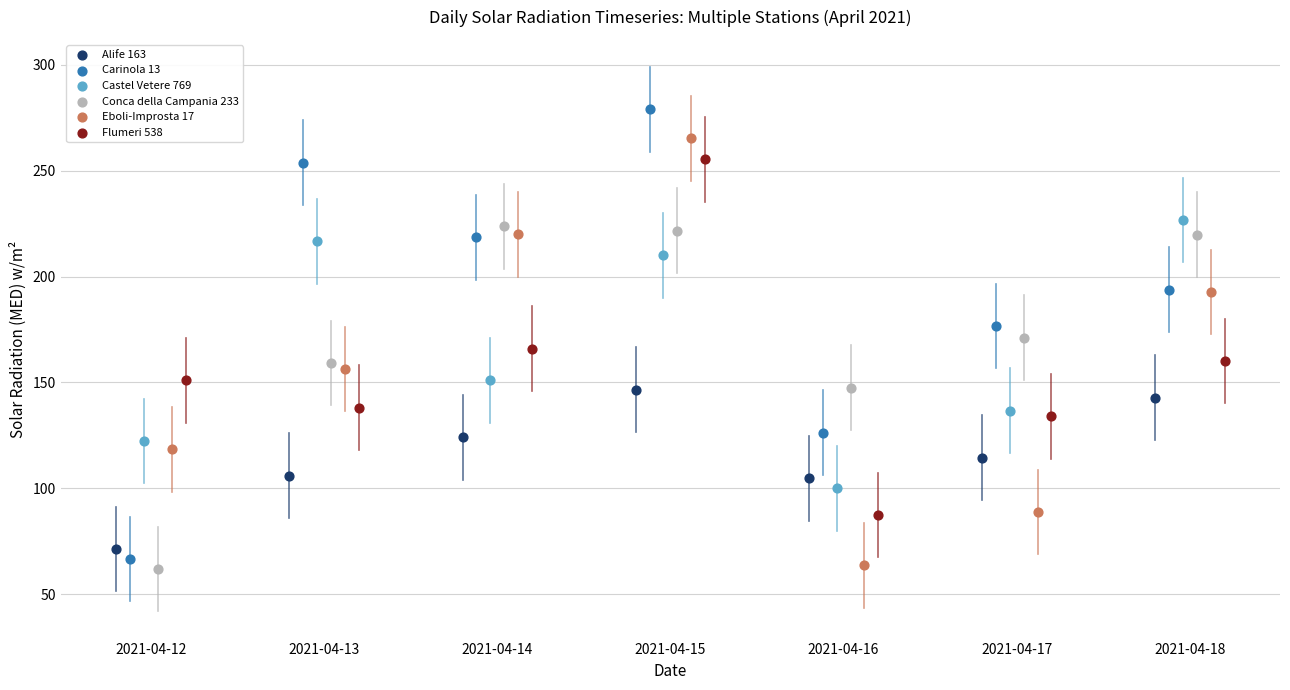

Which series contains the highest Y value?

Carinola 13